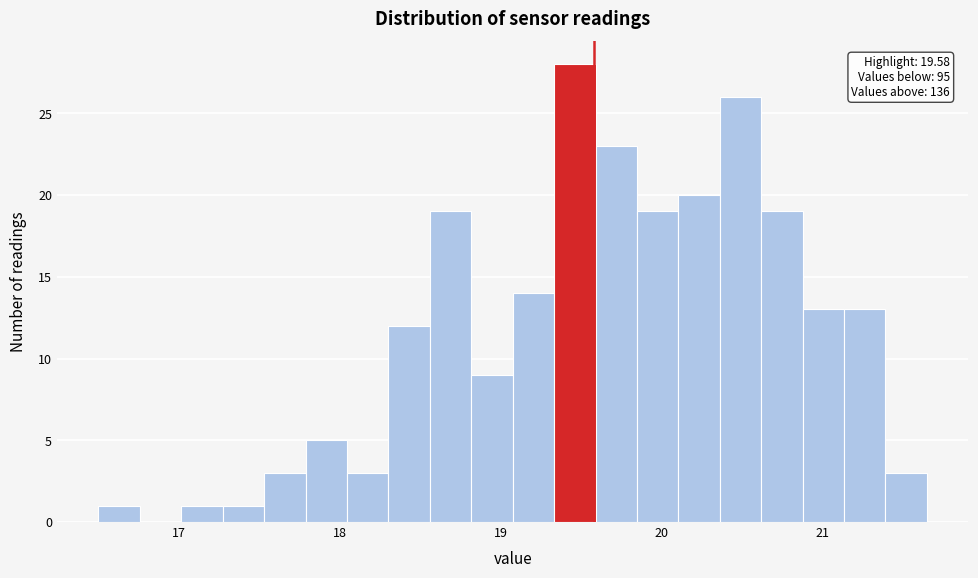

Around what value on the x-axis is the tallest bar? Give the approximate position of its centre, as read against the axis.

19.5